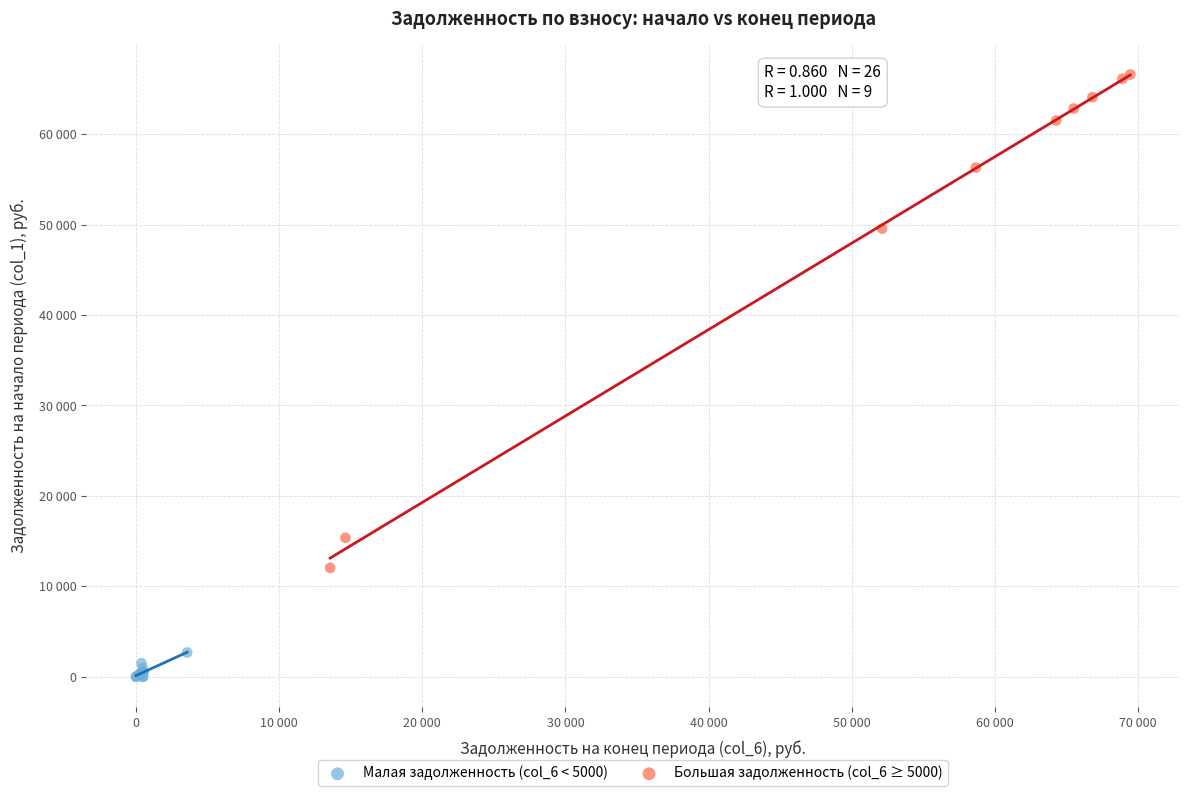

Which series contains the lowest Y value?

Малая задолженность (col_6 < 5000)